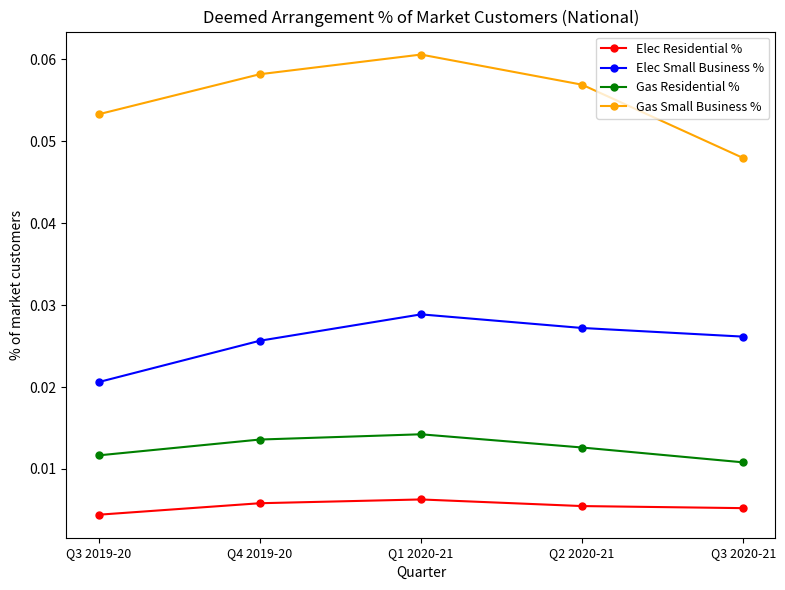

At which category does Gas Residential % reach its first local peak?

Q1 2020-21